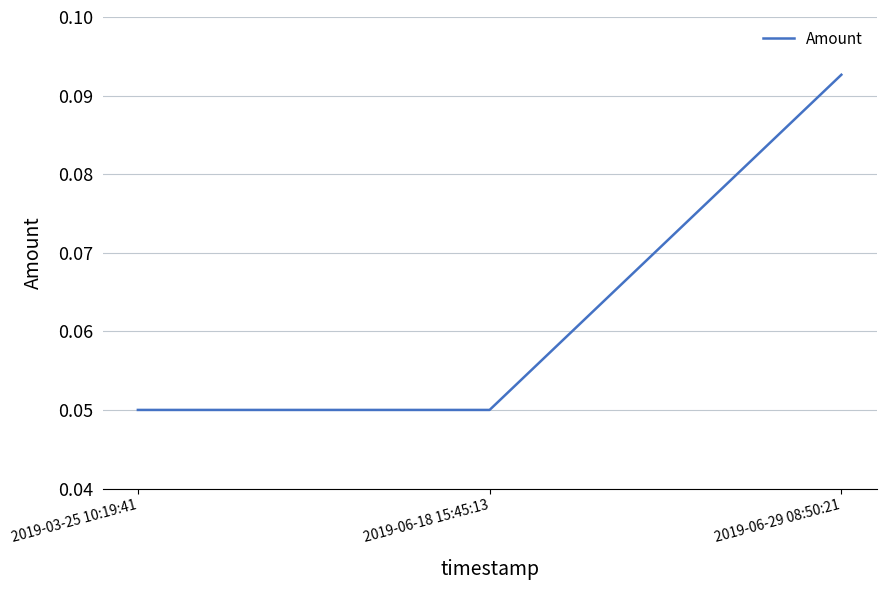

What position from the left is 2019-06-29 08:50:21?

3